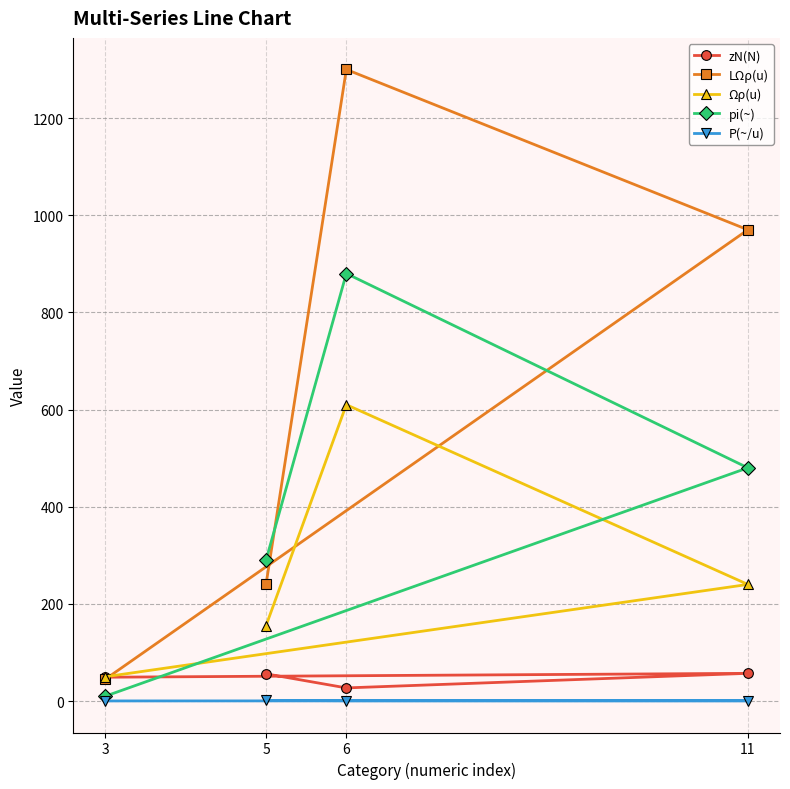

Count the number of data series in this chart.

5